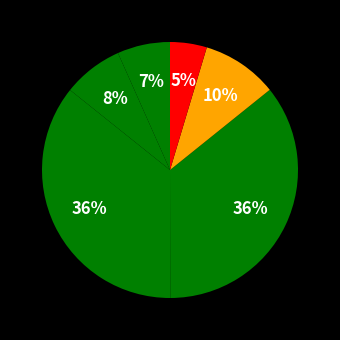

To the nearest percent, what is the average slice percentage?

17%